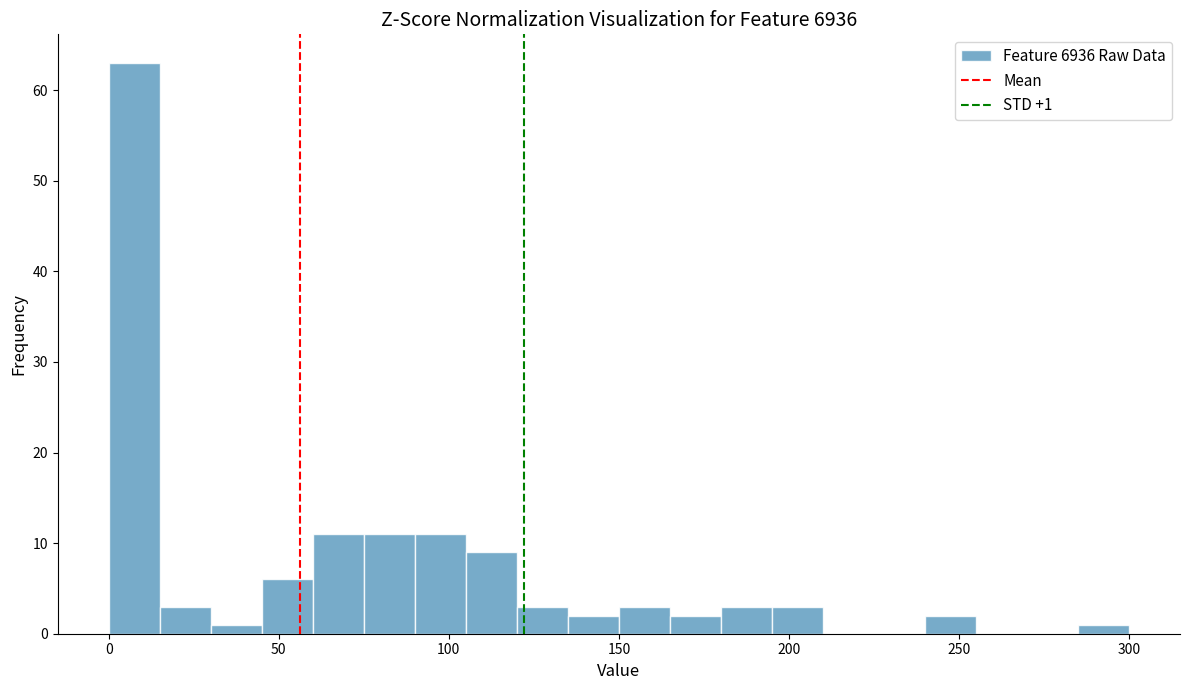

Read against the x-axis, roughly where is the centre of the tallest bar?

10